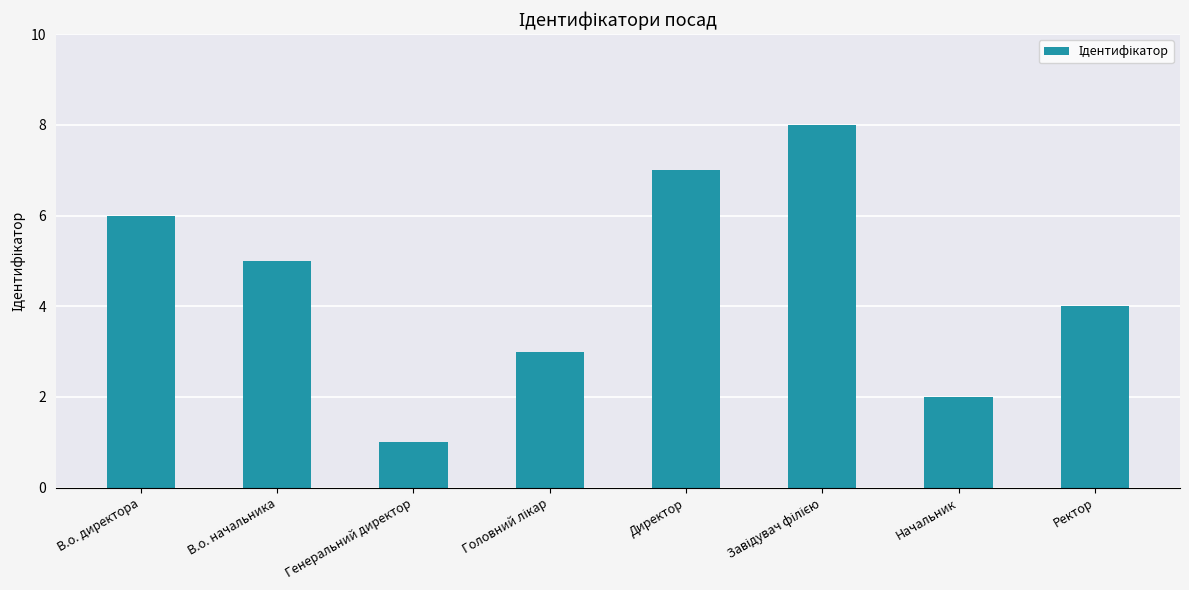

How many categories are shown in the chart?

8